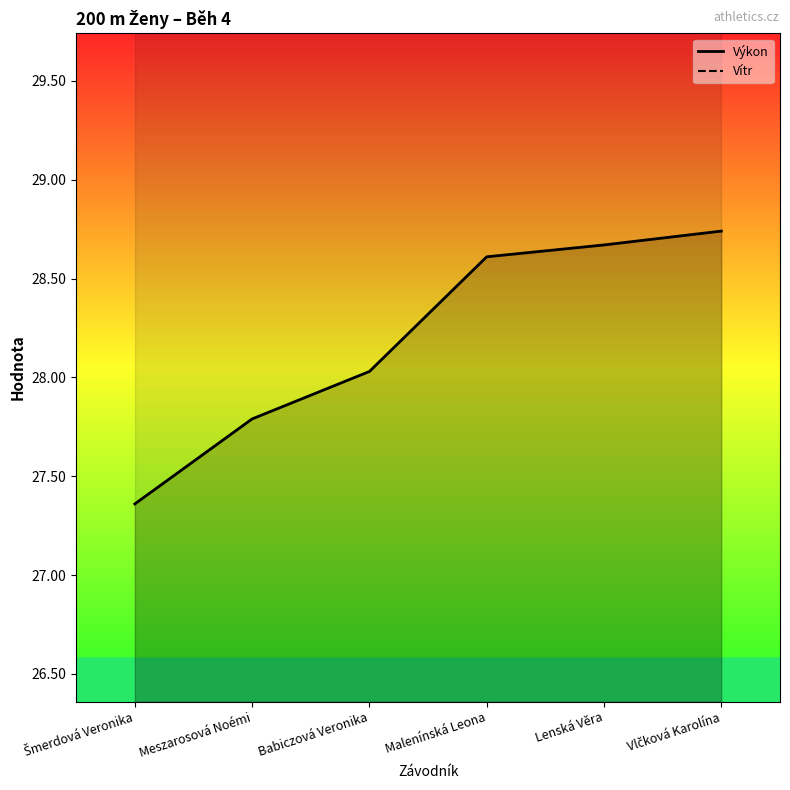

What is the label of the 5th point from the left?

Lenská Věra